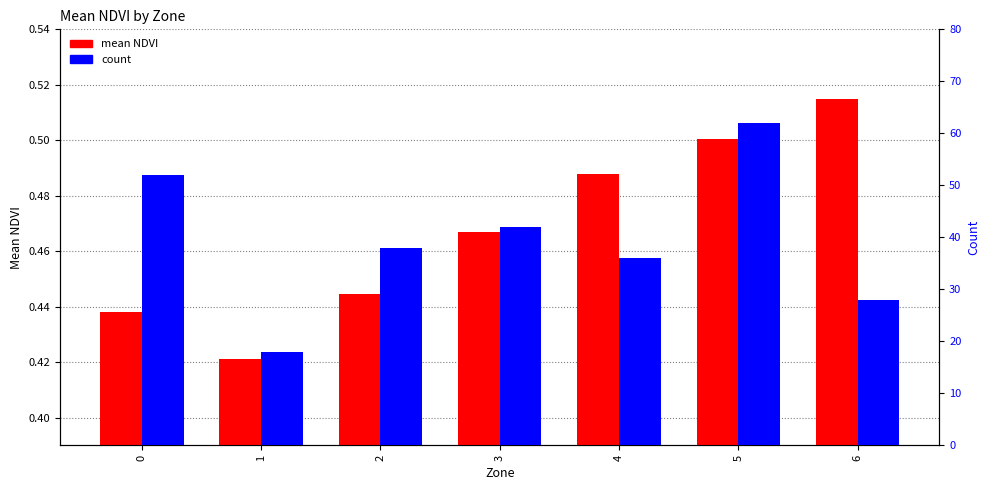

What is the smallest value displayed?

0.4